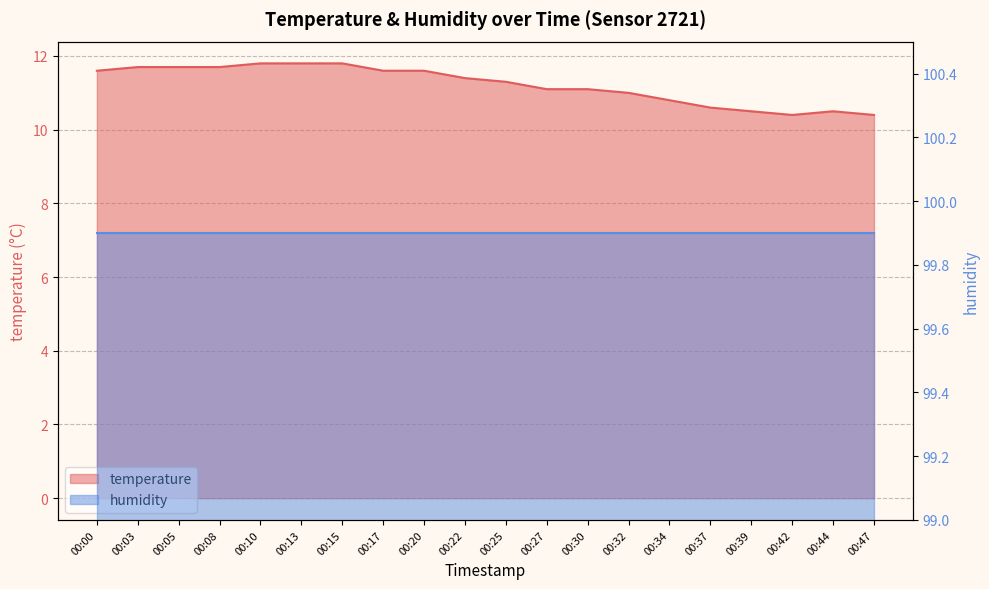

What is the value of the 13th point from the left?

11.1